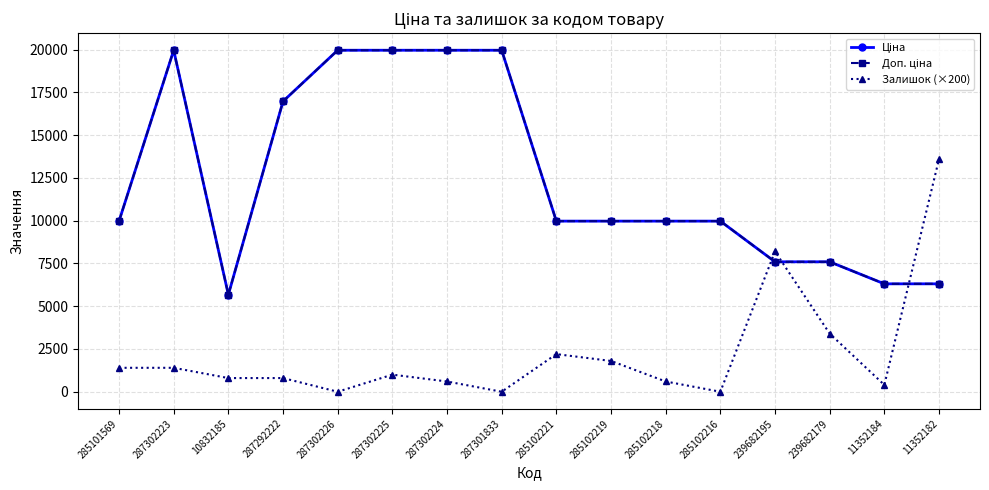

Which category has the highest value in the Ціна series?

287302223